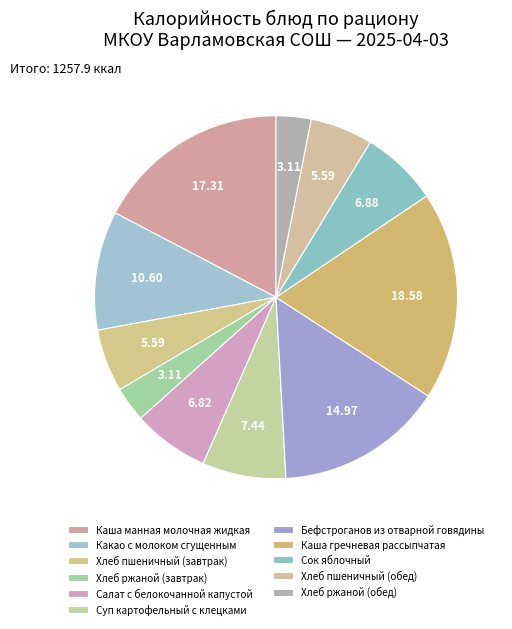

Is there any slice that represents more than half of the pie?

No